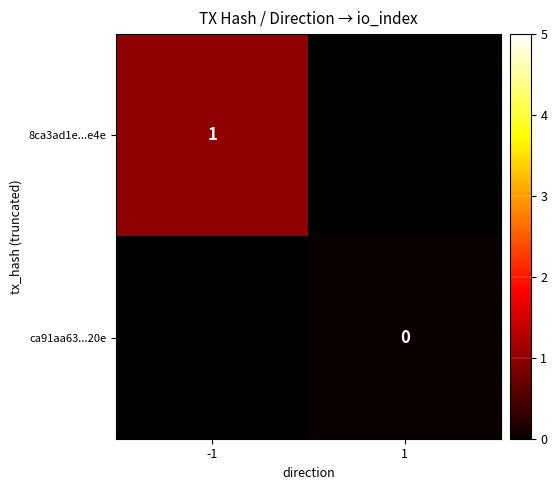

The value of 8ca3ad1e...e4e at -1 is 2. True or false?

False